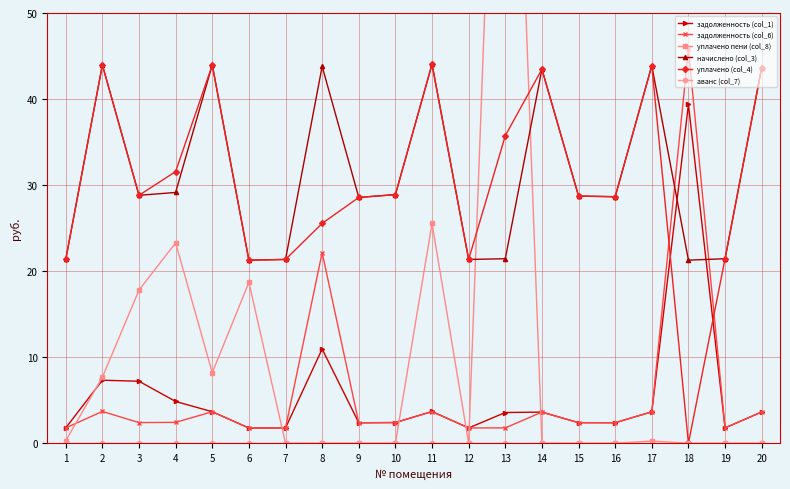

Reading right to left, extract all data points from this chart.

задолженность (col_1): 3.6	1.8	39.4	3.7	2.4	2.4	3.6	3.6	1.8	3.7	2.4	2.4	11.0	1.8	1.8	3.7	4.9	7.2	7.3	1.8
задолженность (col_6): 3.6	1.8	45.8	3.7	2.4	2.4	3.6	1.8	1.8	3.7	2.4	2.4	22.2	1.8	1.8	3.7	2.4	2.4	3.7	1.8
уплачено пени (col_8): 0.0	0.0	0.0	0.3	0.0	0.0	0.0	114.3	0.0	25.5	0.0	0.0	0.0	0.0	18.7	8.2	23.3	17.8	7.7	0.3
начислено (col_3): 43.6	21.4	21.3	43.9	28.6	28.7	43.5	21.4	21.4	44.0	28.9	28.6	43.8	21.4	21.3	44.0	29.1	28.8	44.0	21.4
уплачено (col_4): 43.6	21.4	0.0	43.9	28.6	28.7	43.5	35.7	21.4	44.0	28.9	28.6	25.6	21.4	21.3	44.0	31.6	28.8	44.0	21.4
аванс (col_7): 0.0	0.0	0.0	0.0	0.0	0.0	0.0	0.0	0.0	0.0	0.0	0.0	0.0	0.0	0.0	0.0	0.0	0.0	0.0	0.0